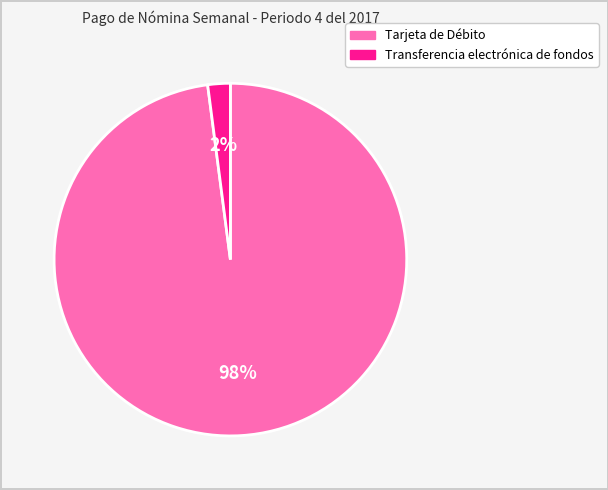

What percentage is the Transferencia electrónica de fondos slice, to the nearest percent?

2%